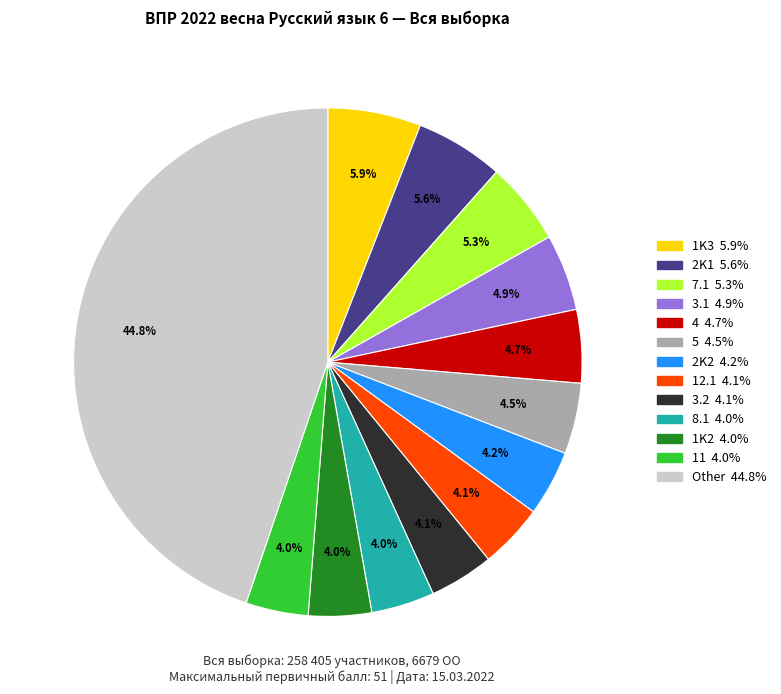

Is there a majority slice in this chart?

No